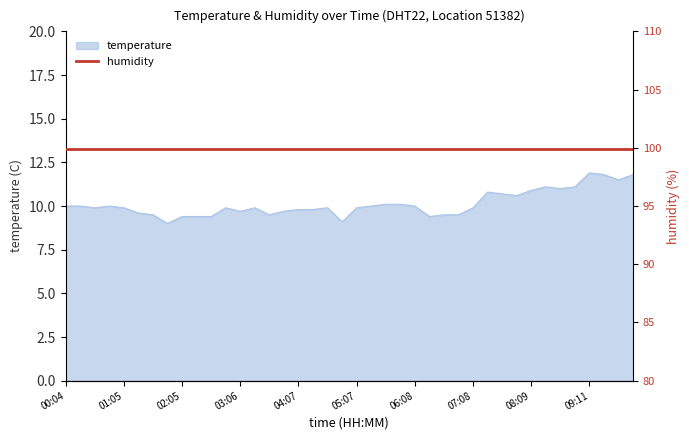

What is the greatest value displayed?

11.9